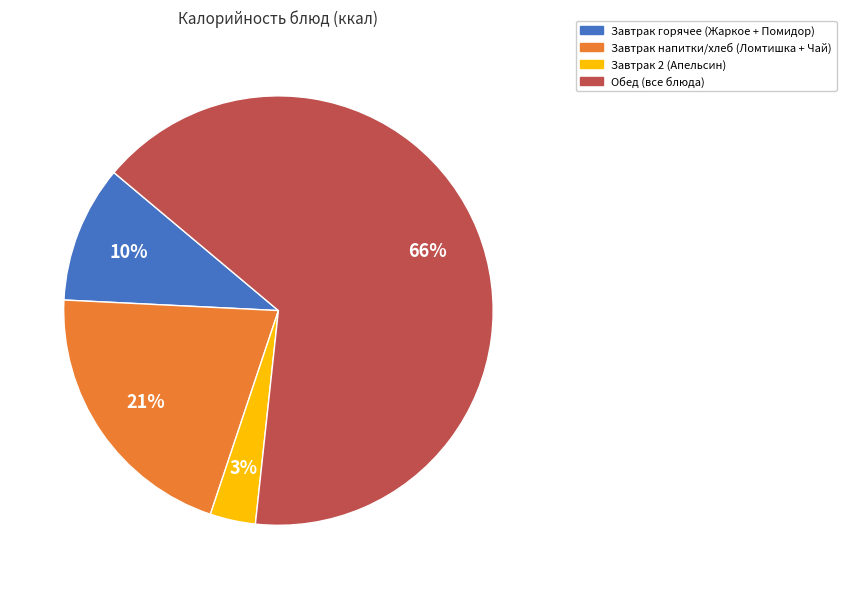

Is there a majority slice in this chart?

Yes